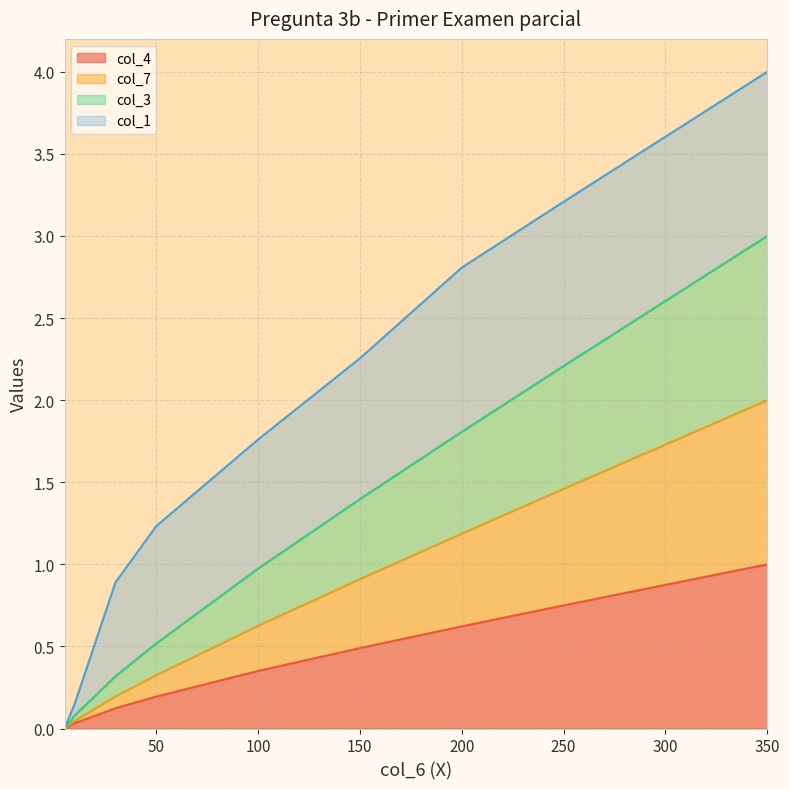

What is the highest value of the col_4 series?

1.0